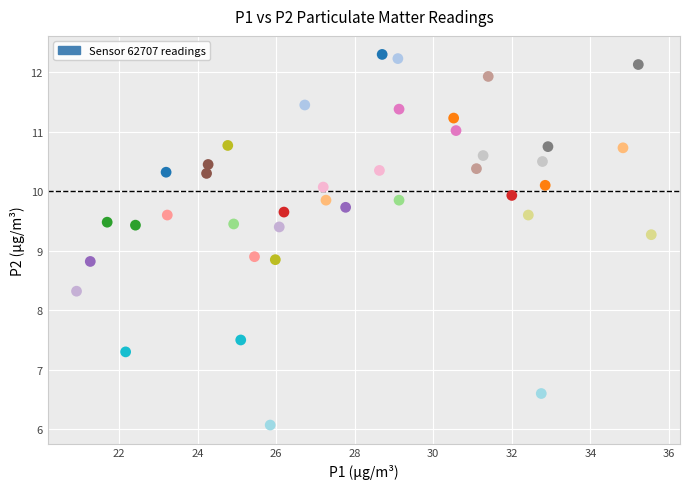

What is the range of X values (max minus min)?

14.6